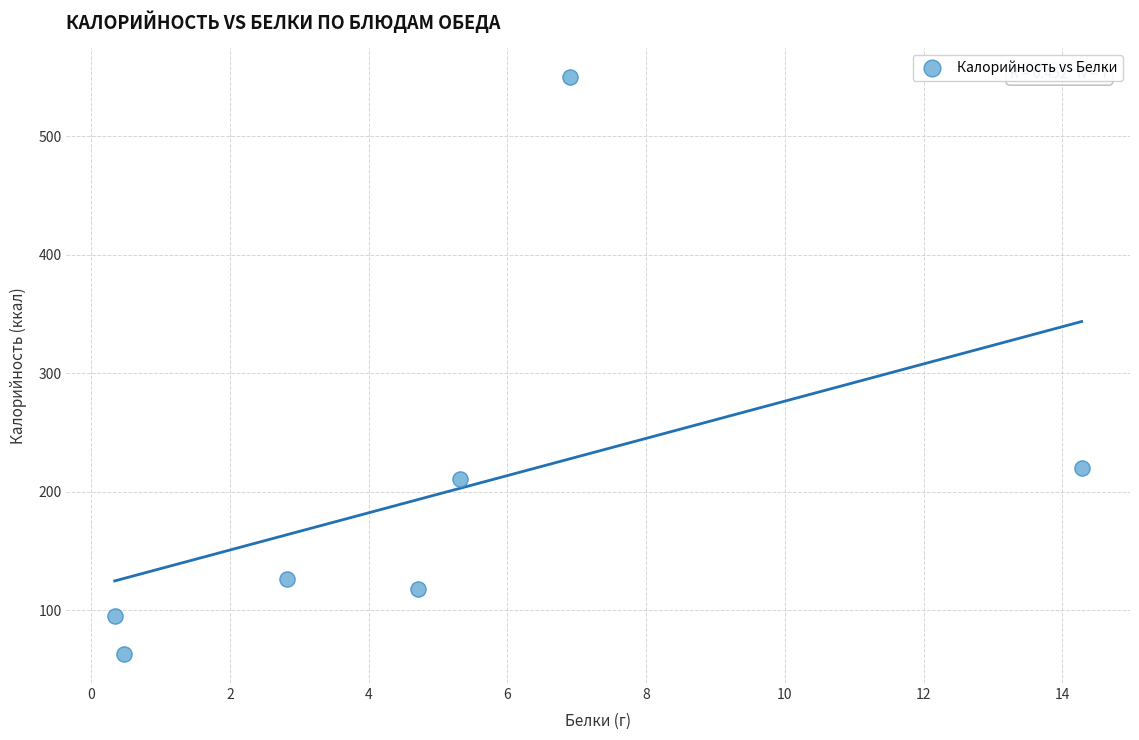

What is the average Y value?

198